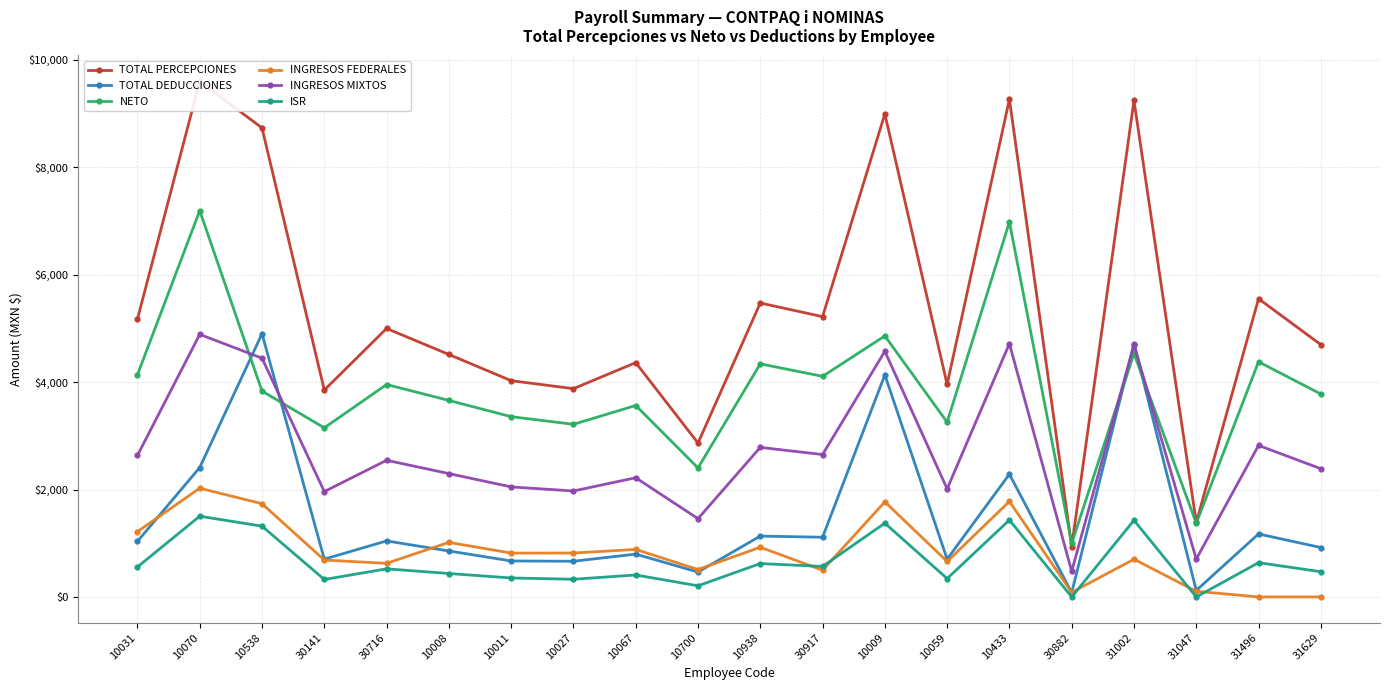

Which series has the widest spread of values?

TOTAL PERCEPCIONES